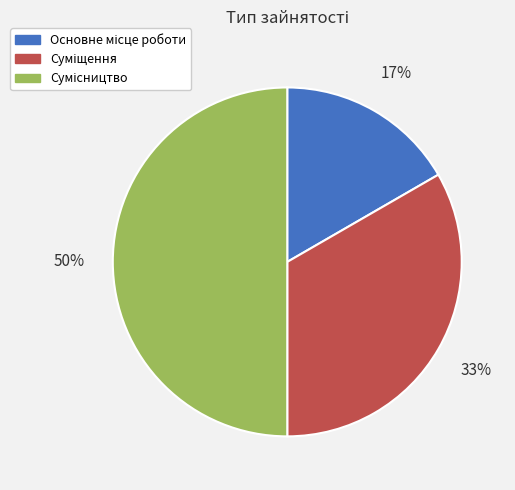

To the nearest percent, what is the difference between the largest and smallest slice percentages?

33%